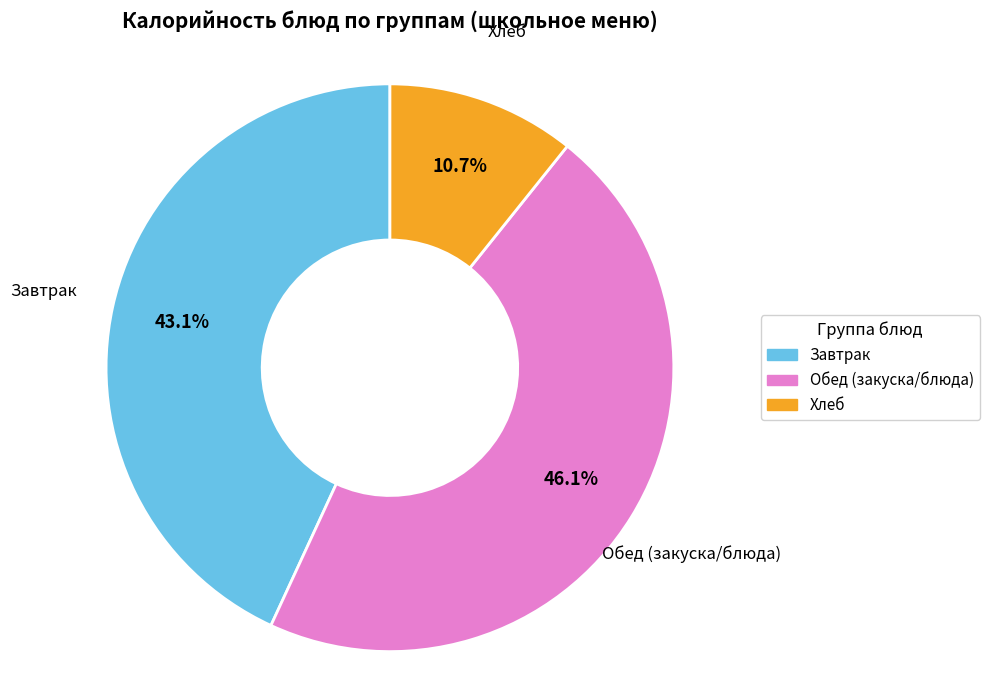

Is there a majority slice in this chart?

No